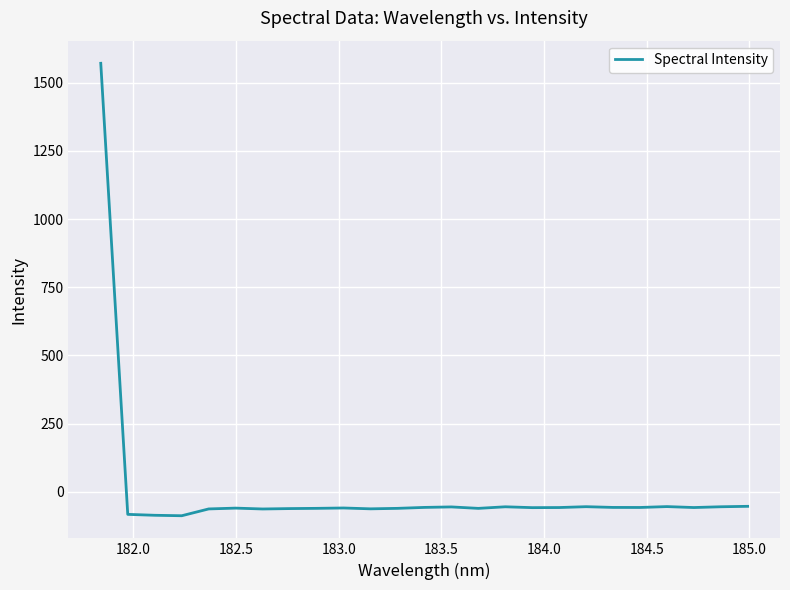

What is the minimum value shown in the chart?

-88.0